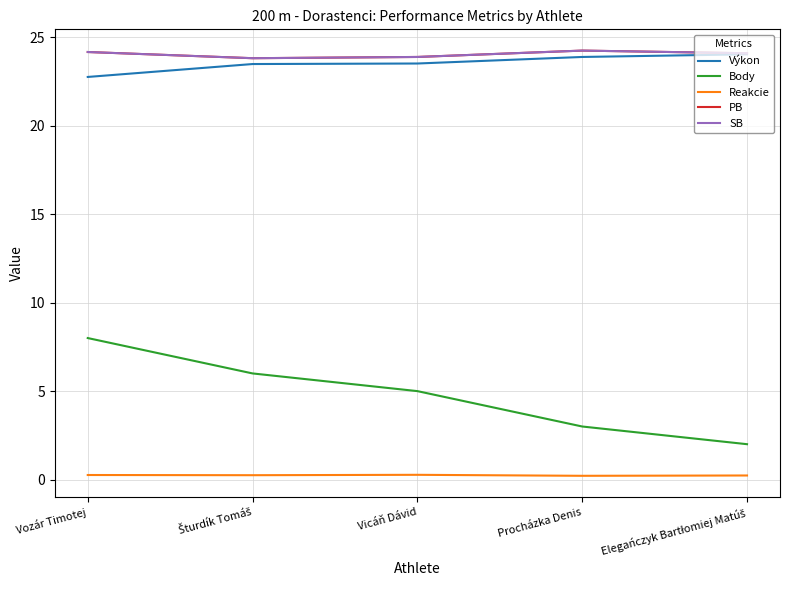

Between Vozár Timotej and Vicáň Dávid, which is larger?

Vicáň Dávid